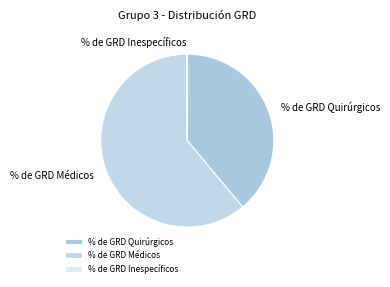

What is the largest slice in the pie chart?

% de GRD Médicos